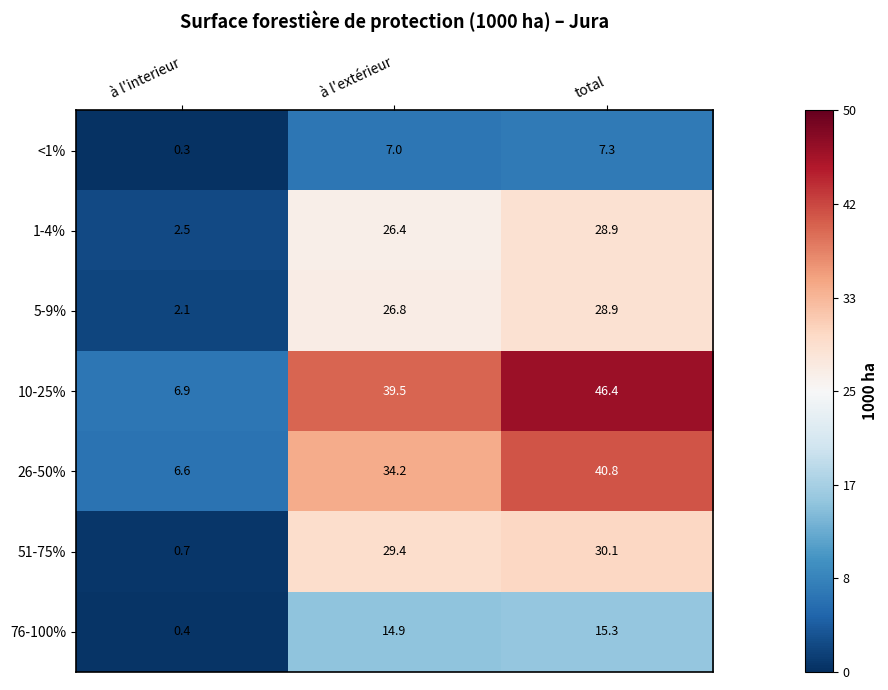

Which series has the largest total across all categories?

10-25%